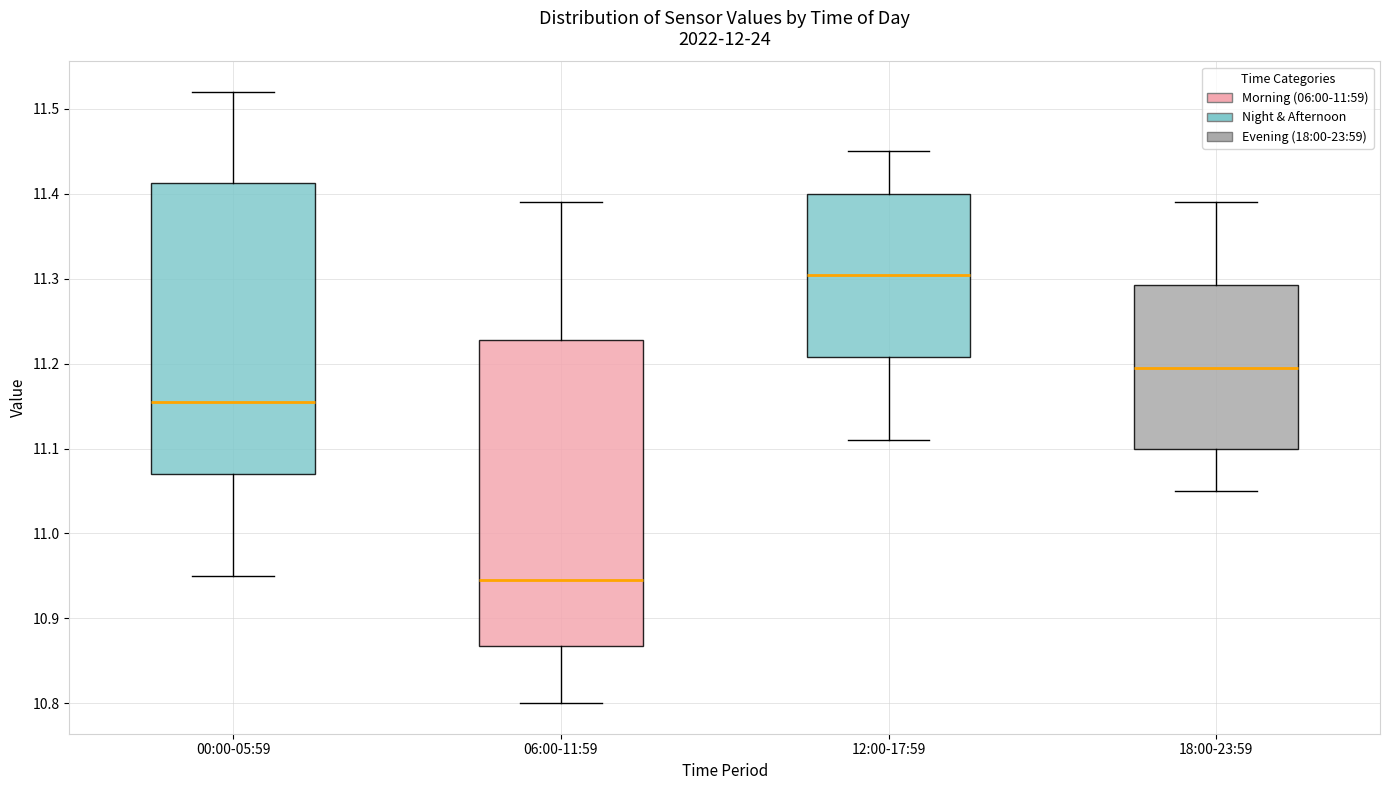

Reading left to right, transcribe this box plot: for each box, give where its median line is, the range the box spans, and where its two whiskers end, as read against the y-axis. The values are not printed on the chart, so give them approximately, as read against the axis.

00:00-05:59: median 11.16, box 11.07 to 11.41, whiskers 10.95 to 11.52
06:00-11:59: median 10.95, box 10.87 to 11.23, whiskers 10.80 to 11.39
12:00-17:59: median 11.31, box 11.21 to 11.40, whiskers 11.11 to 11.45
18:00-23:59: median 11.20, box 11.10 to 11.29, whiskers 11.05 to 11.39